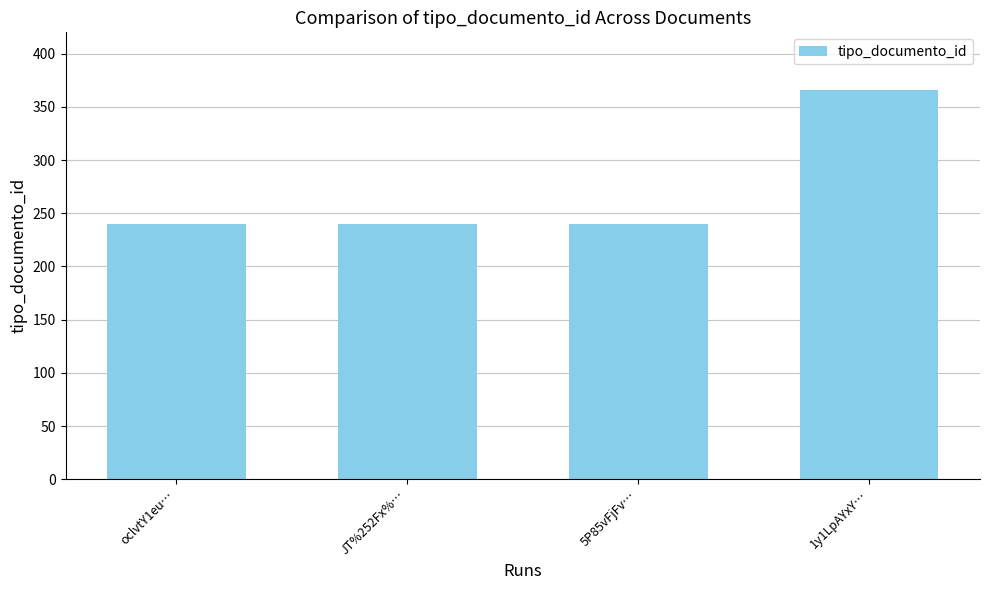

What position from the left is JT%252Fx%…?

2